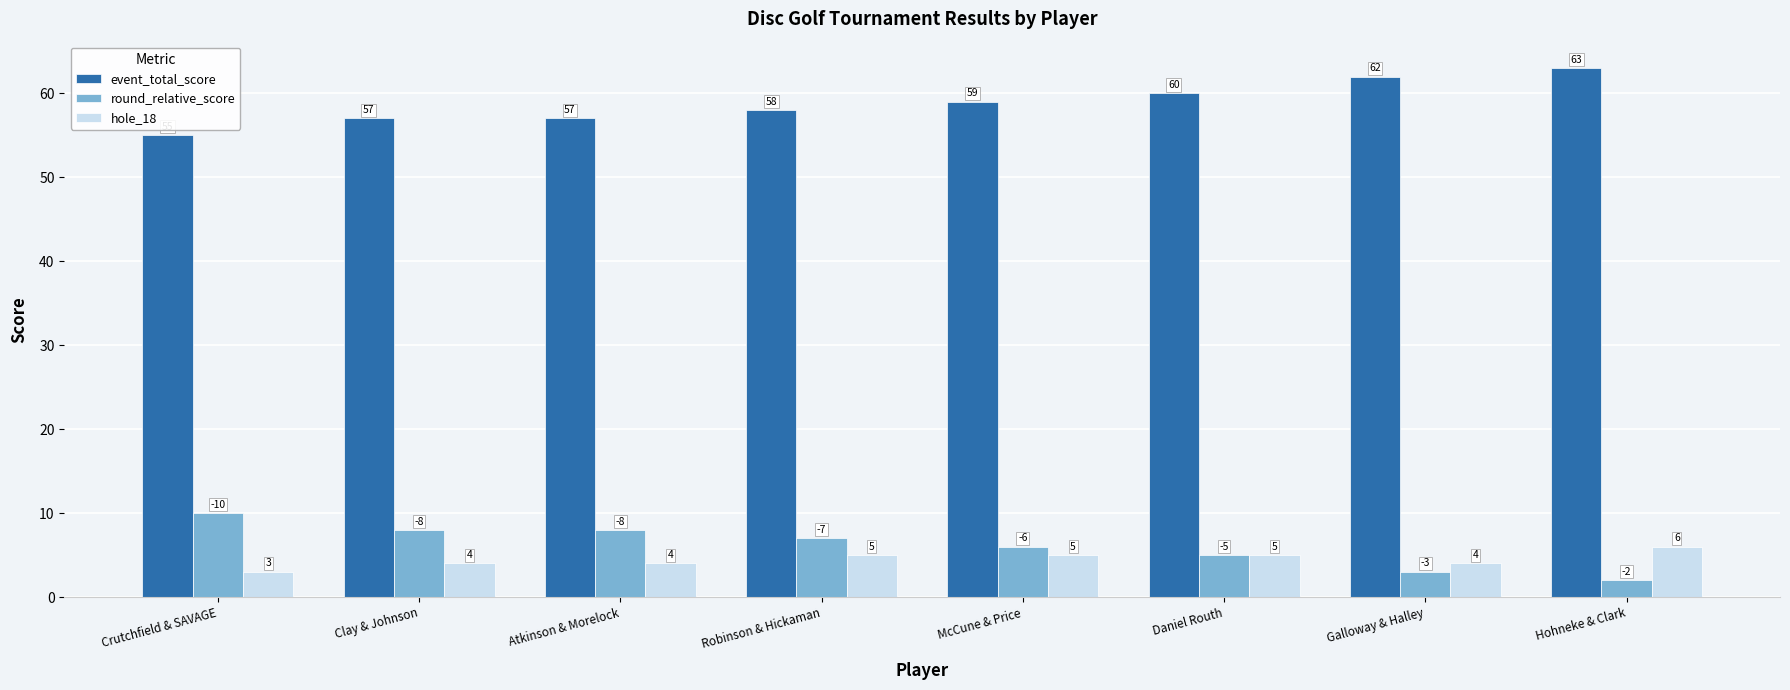

Does the chart contain stacked bars?

No